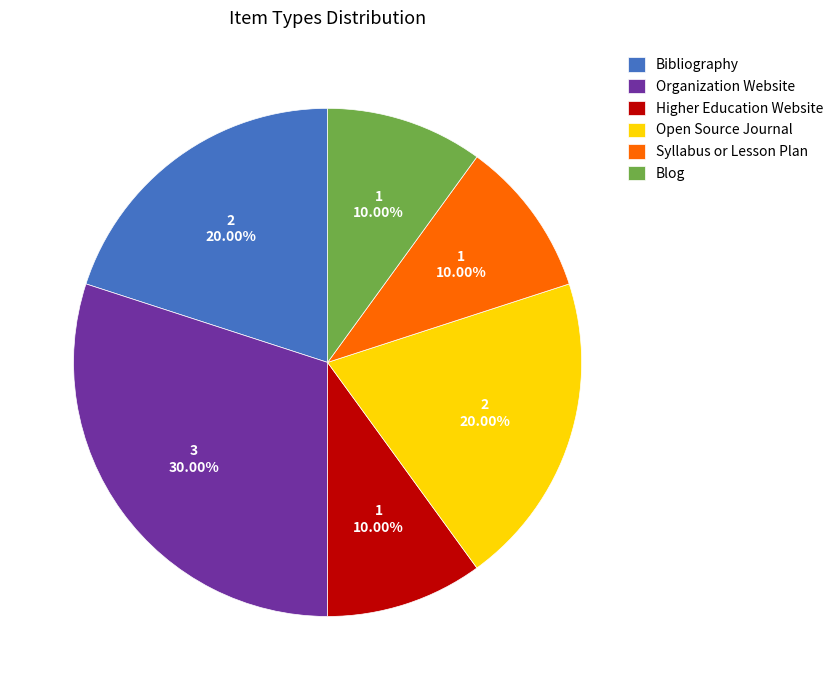

Combined, what portion of the pie is Open Source Journal and Organization Website?

50.0%